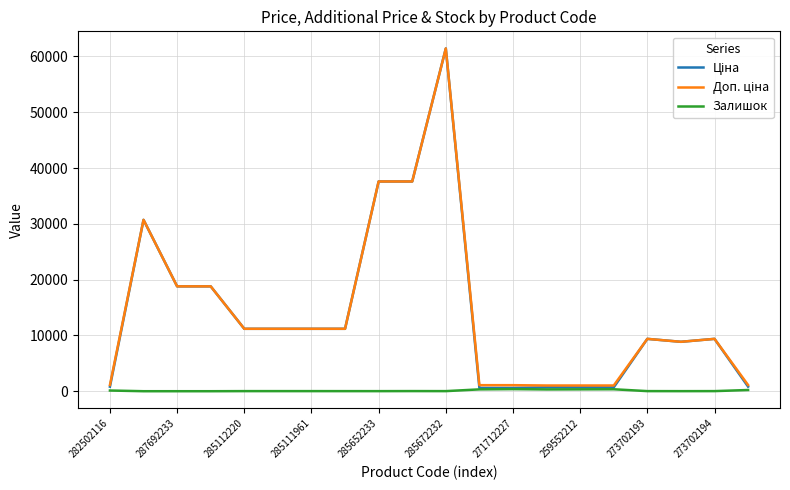

How many distinct data groups are displayed?

3